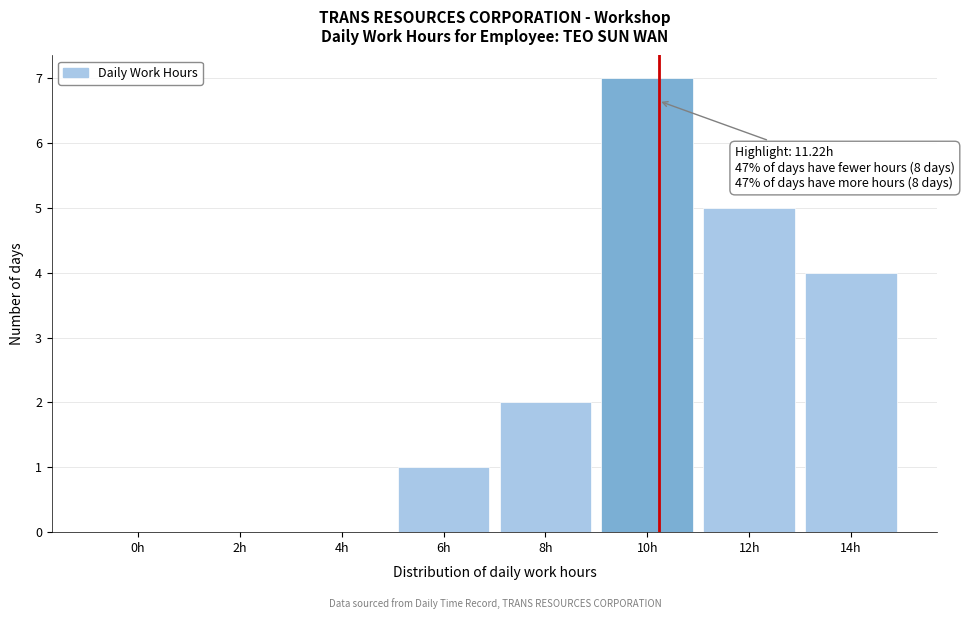

Reading left to right, transcribe all the data shown in this chart.

0h=0	2h=0	4h=0	6h=1	8h=2	10h=7	12h=5	14h=4